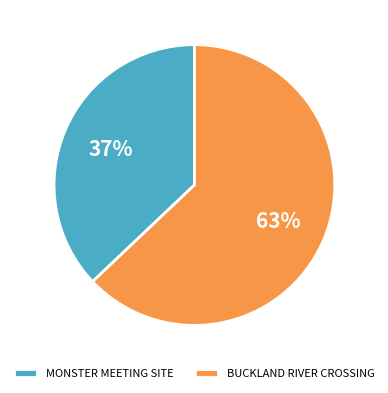

Which slice represents more than half of the pie?

BUCKLAND RIVER CROSSING